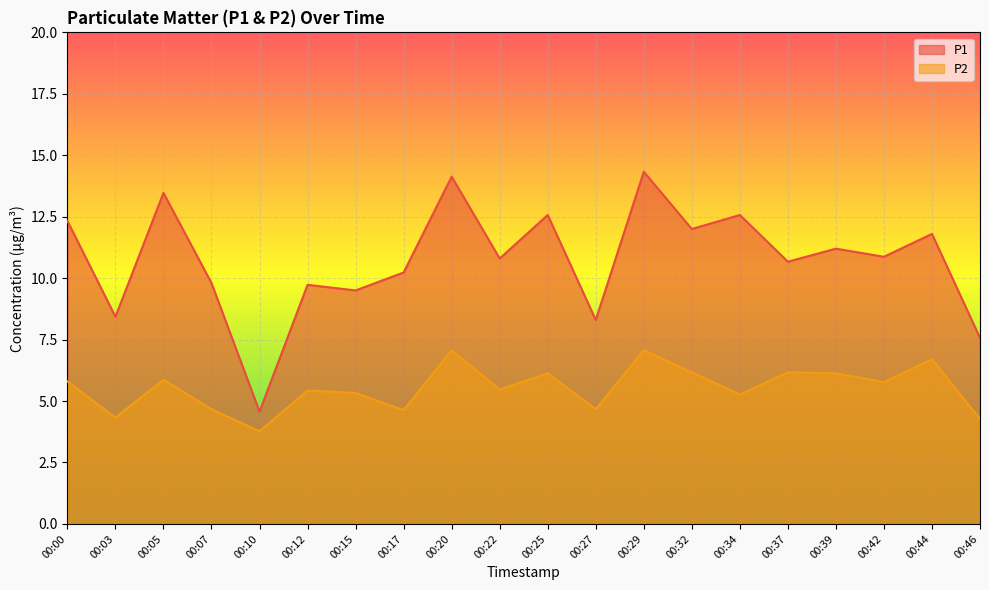

What are all the series names shown in the legend?

P1, P2